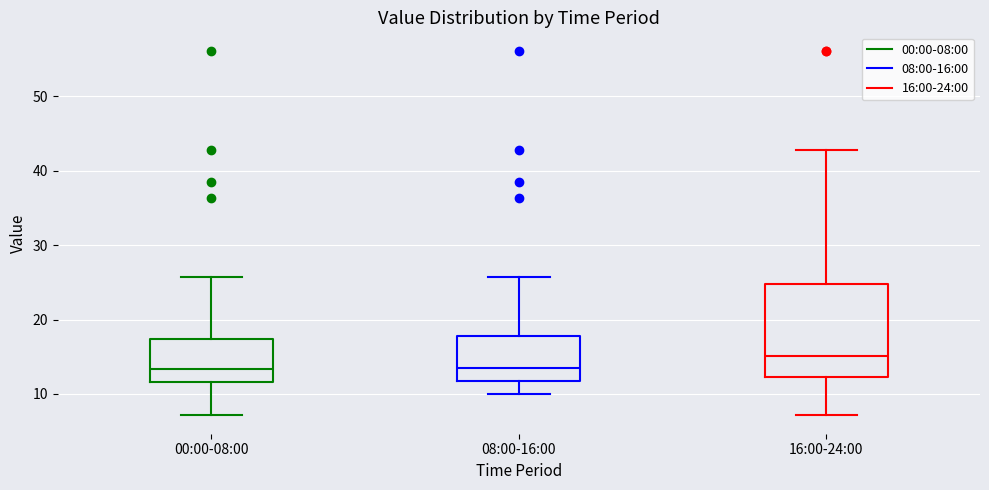

Reading left to right, read every box against the y-axis: the position of its median line, the range the box covers, and the ends of its whiskers. The values are not printed on the chart, so give them approximately, as read against the axis.

00:00-08:00: median 13, box 12 to 17, whiskers 7 to 26
08:00-16:00: median 13, box 12 to 18, whiskers 10 to 26
16:00-24:00: median 15, box 12 to 25, whiskers 7 to 43